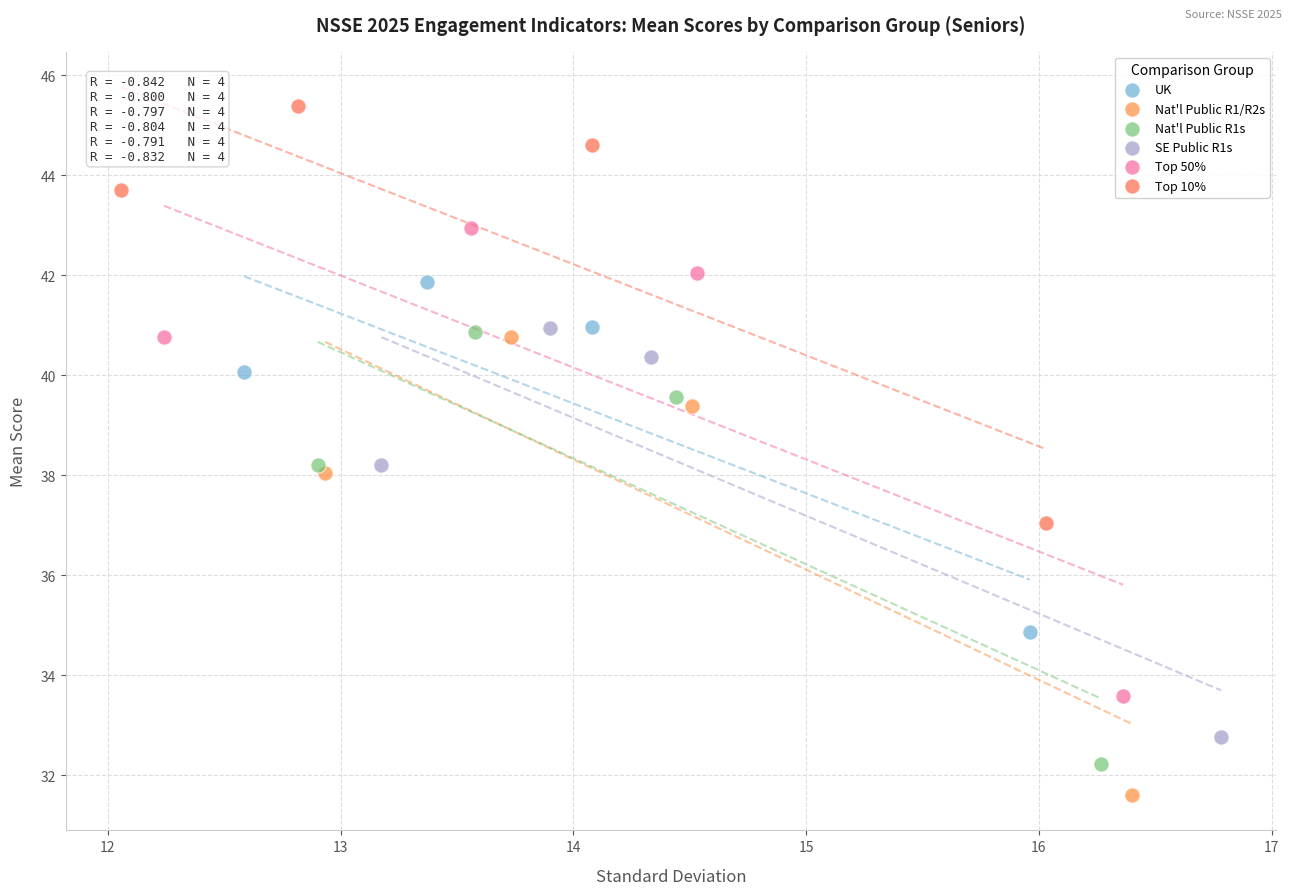

Which series has the widest spread of Y values?

Top 50%